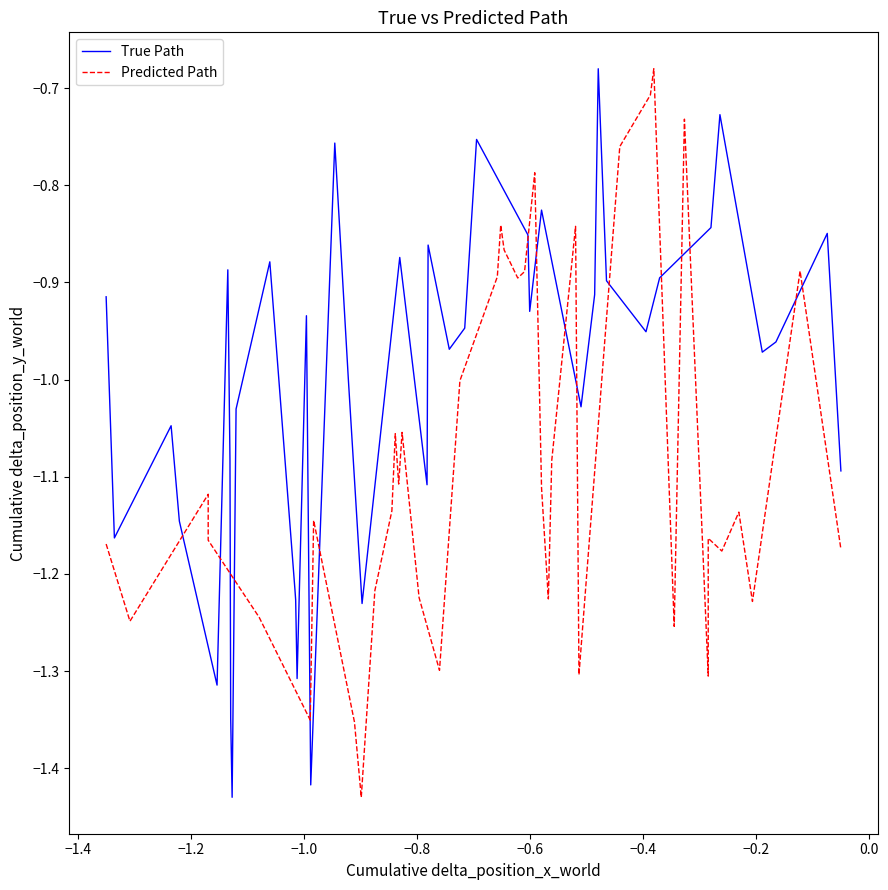

True or false: Predicted Path has a value of -0.3 at 26.

False